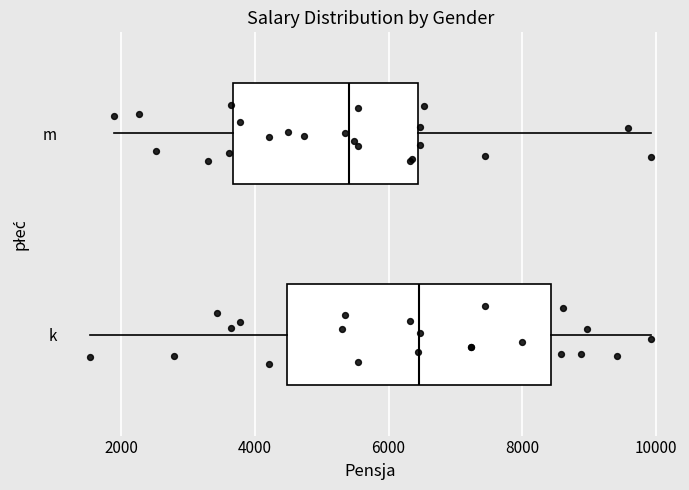

Reading bottom to top, read every box against the x-axis: the position of its median line, the range the box covers, and the ends of its whiskers. The values are not printed on the chart, so give them approximately, as read against the axis.

k: median 6400, box 4400 to 8400, whiskers 1600 to 10000
m: median 5400, box 3600 to 6400, whiskers 1800 to 10000